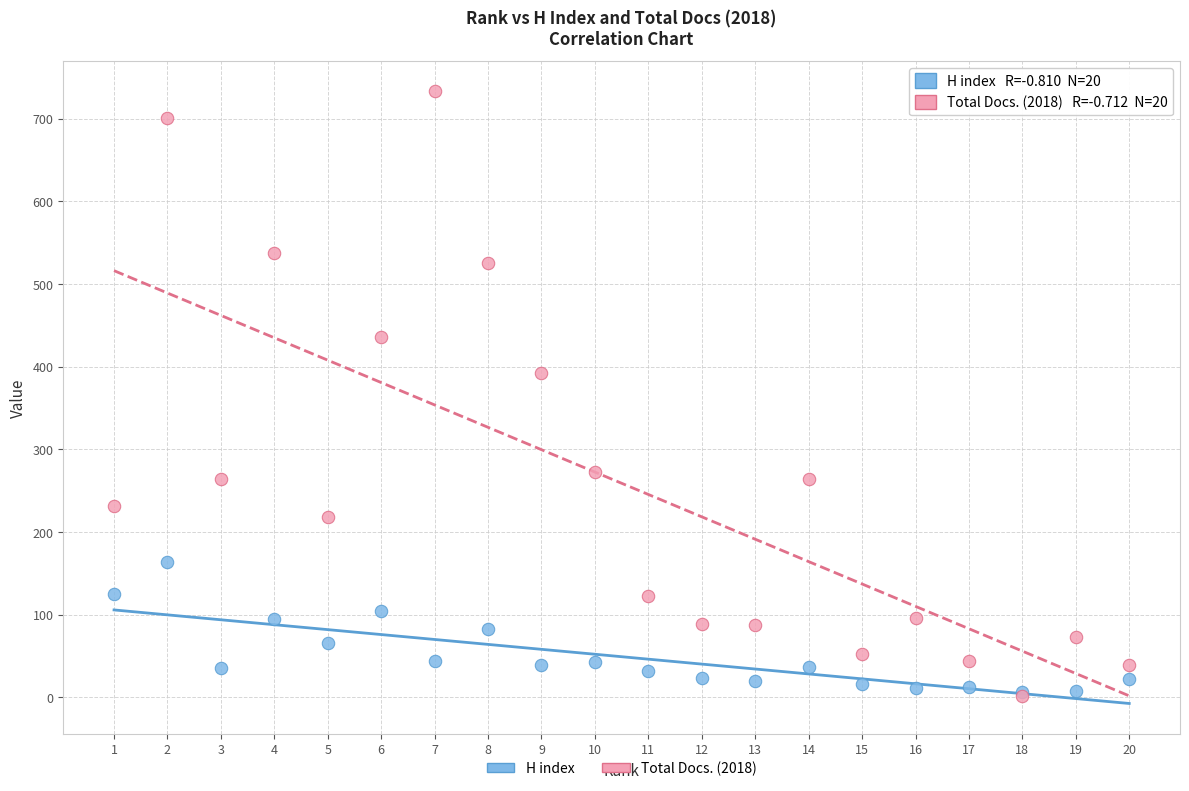

In the Total Docs. (2018) series, what Y value is closest to 367?

392